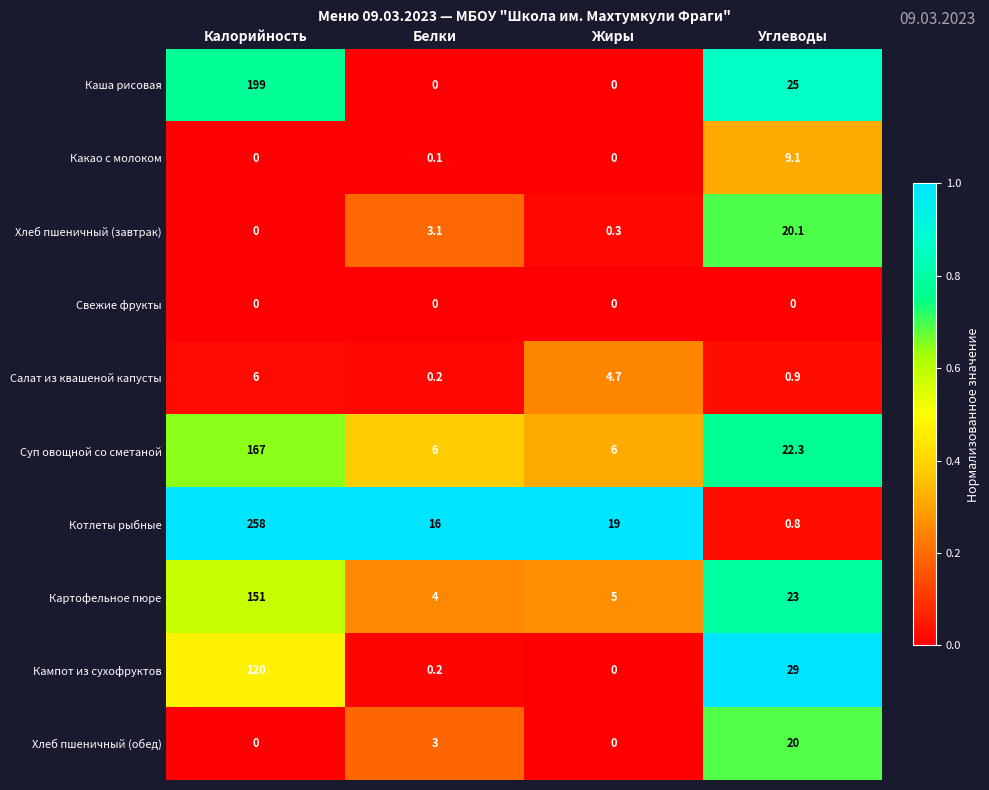

What is the average value of the Кампот из сухофруктов series?

37.3